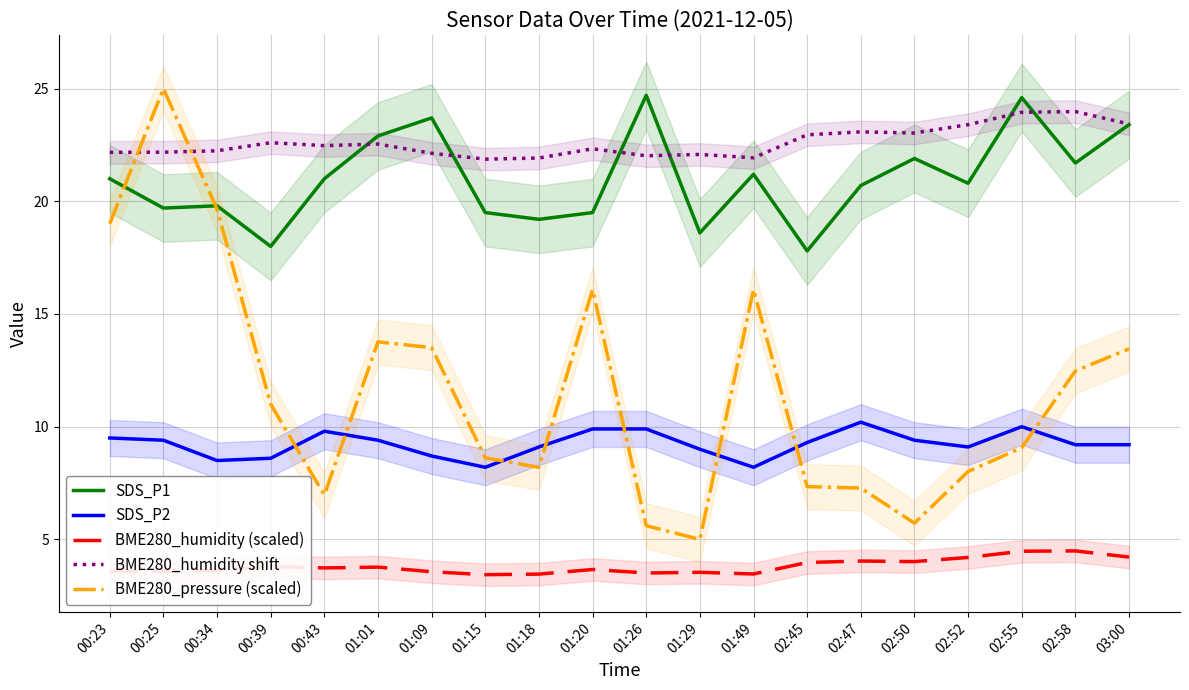

What is the total value across all series at 02:50?

64.1